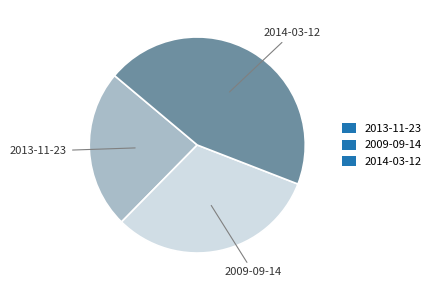

How many slices are in this pie chart?

3